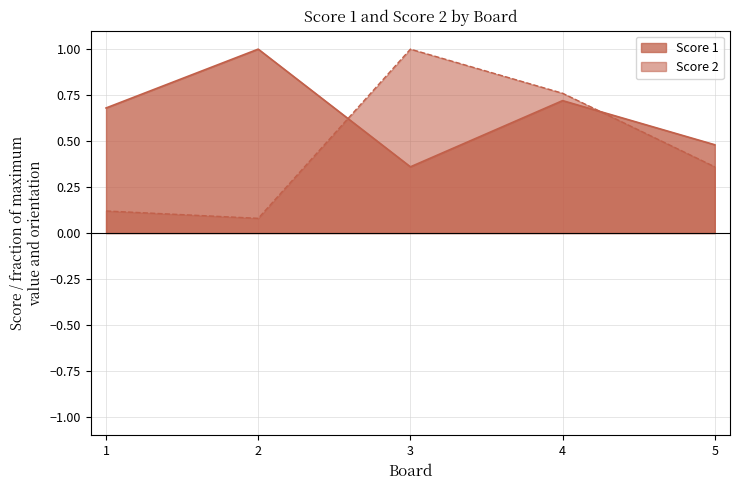

What is the greatest value displayed?

1.0